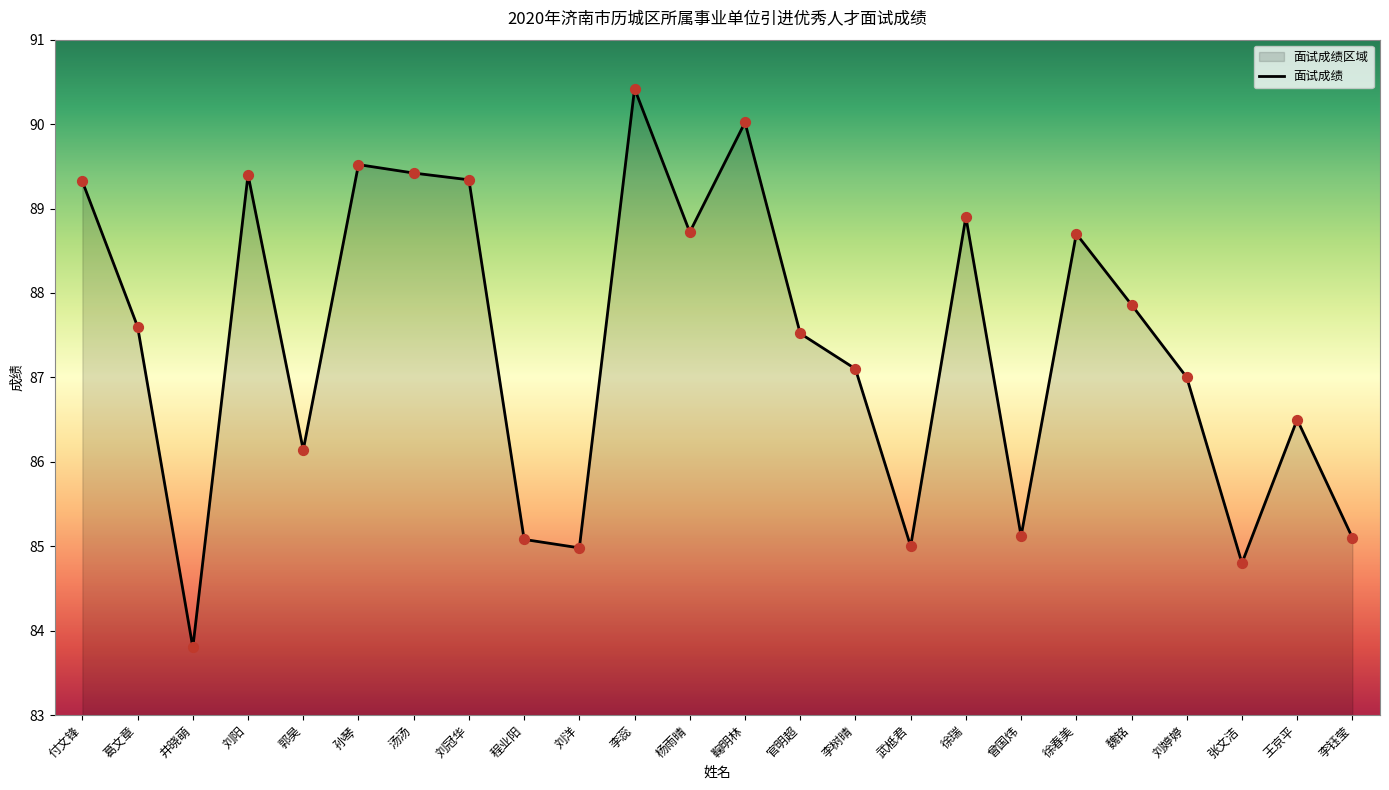

What is the change in value from 刘阳 to 张文洁?

-4.6